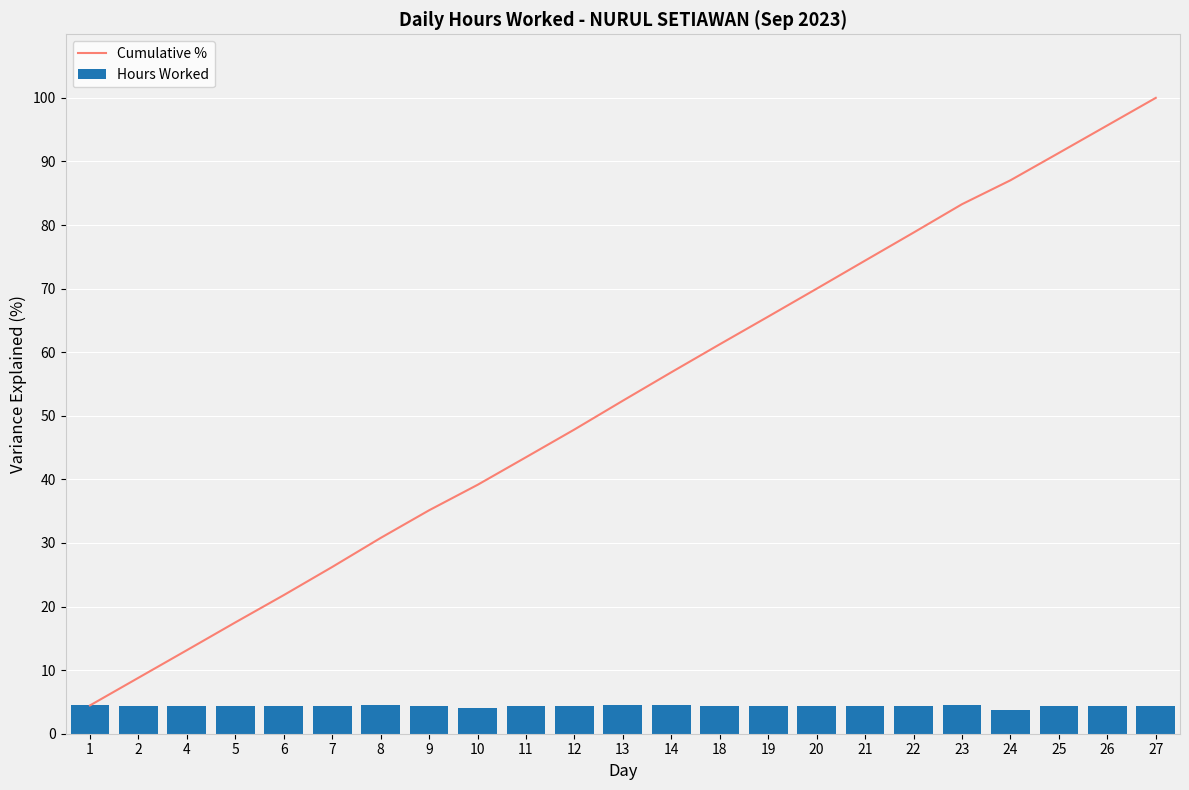

What are all the series names shown in the legend?

Cumulative %, Hours Worked